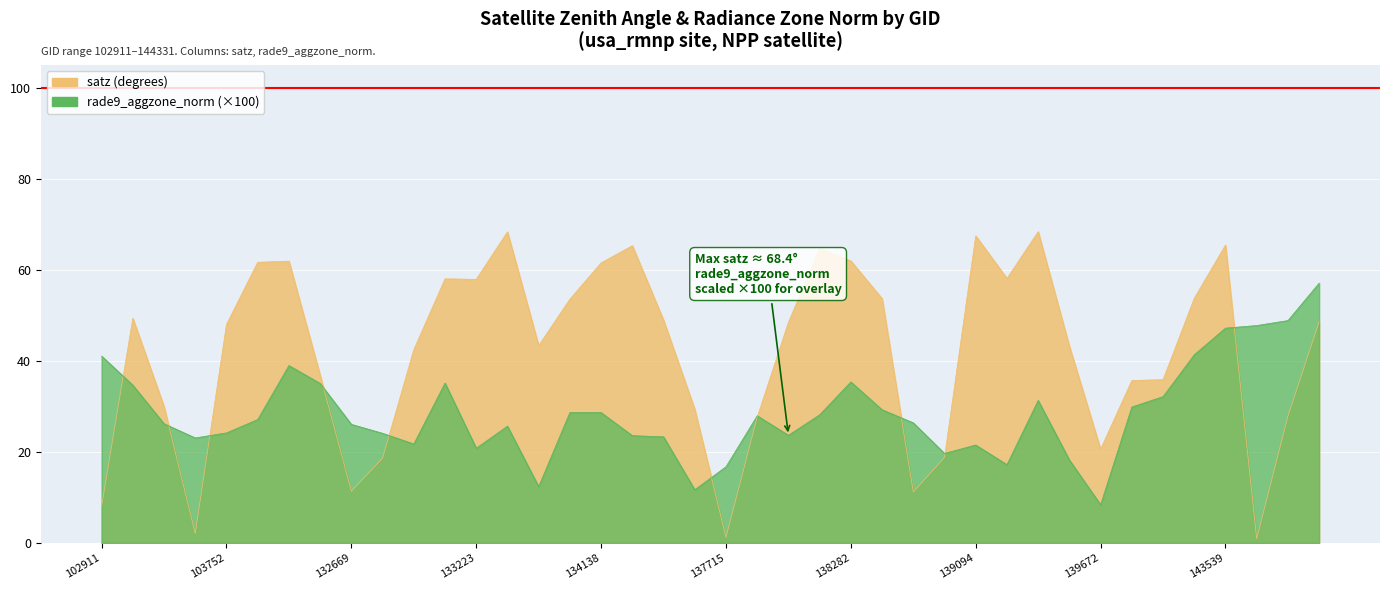

At which label does rade9_aggzone_norm first exceed 27?

102911